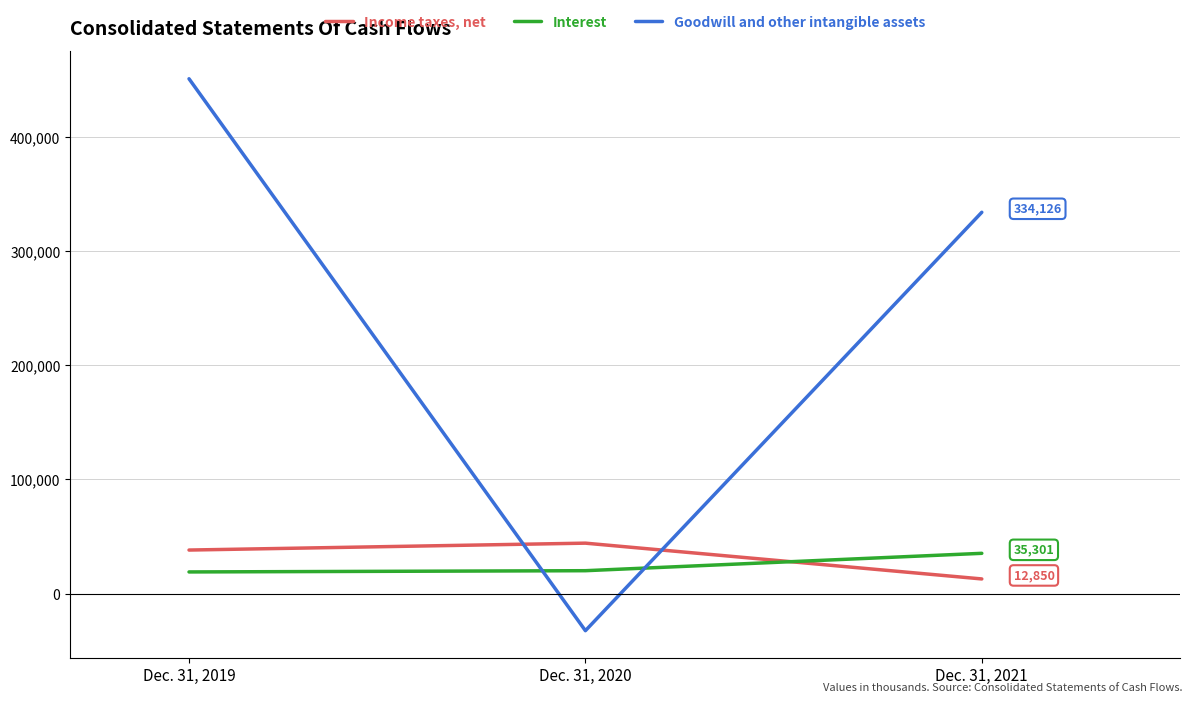

What is the difference between the highest and lowest values at Dec. 31, 2019?

432111